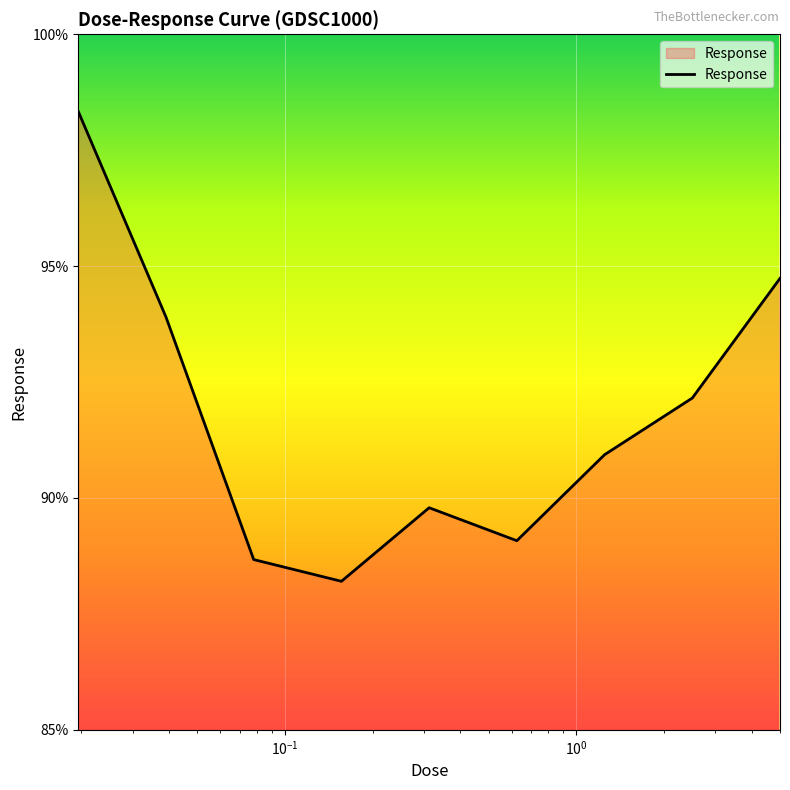

What is the difference between the second highest and minimum values?

6.5